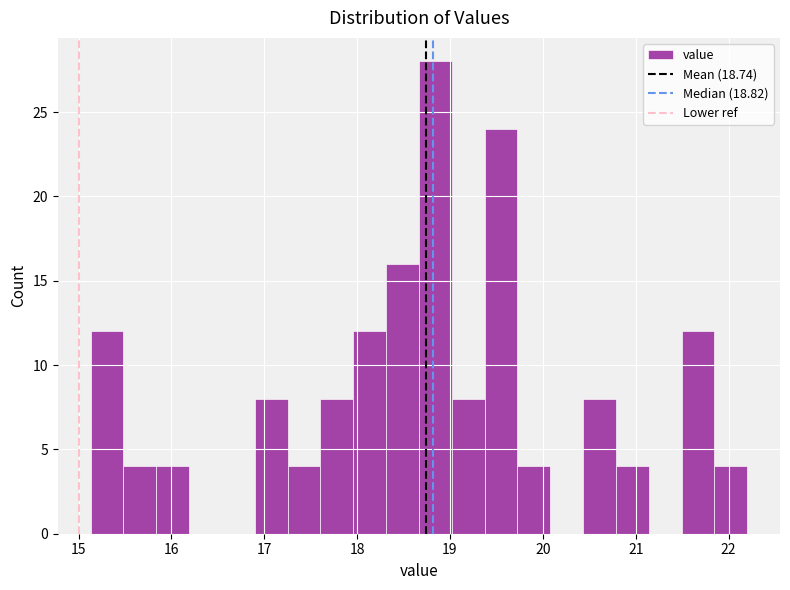

Read against the x-axis, roughly where is the centre of the tallest bar?

18.8